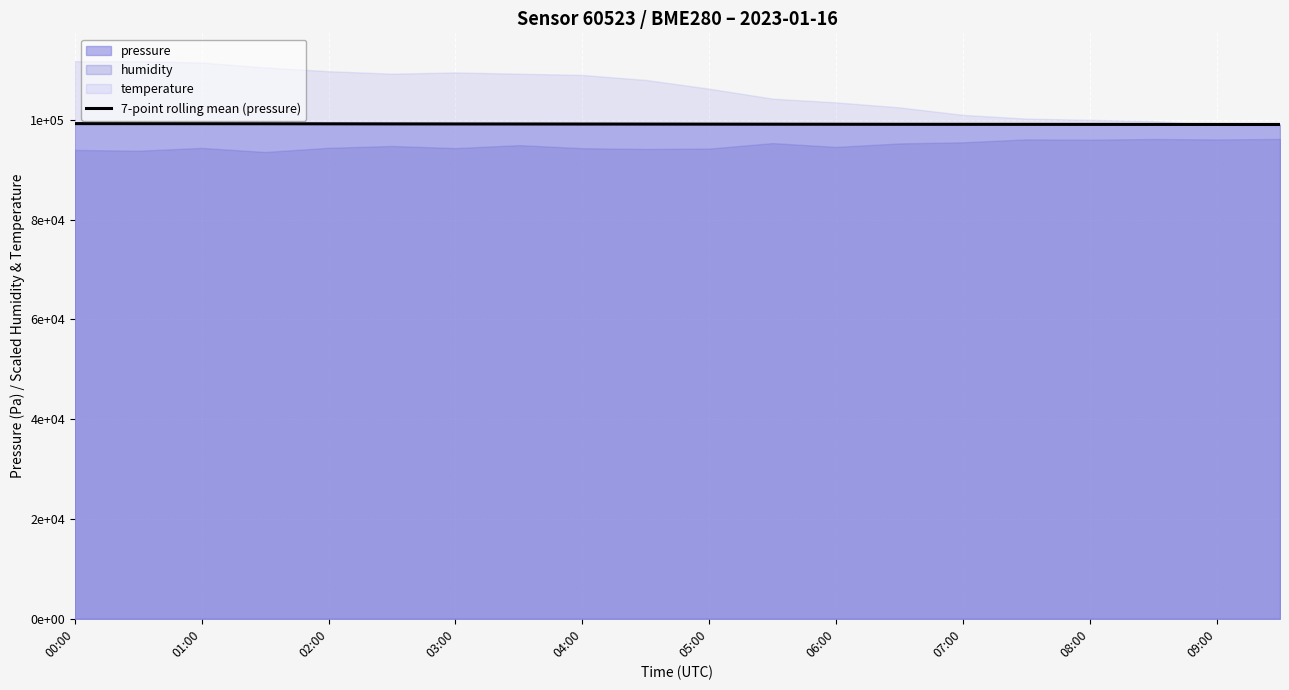

How many data points are less than 99151?

10